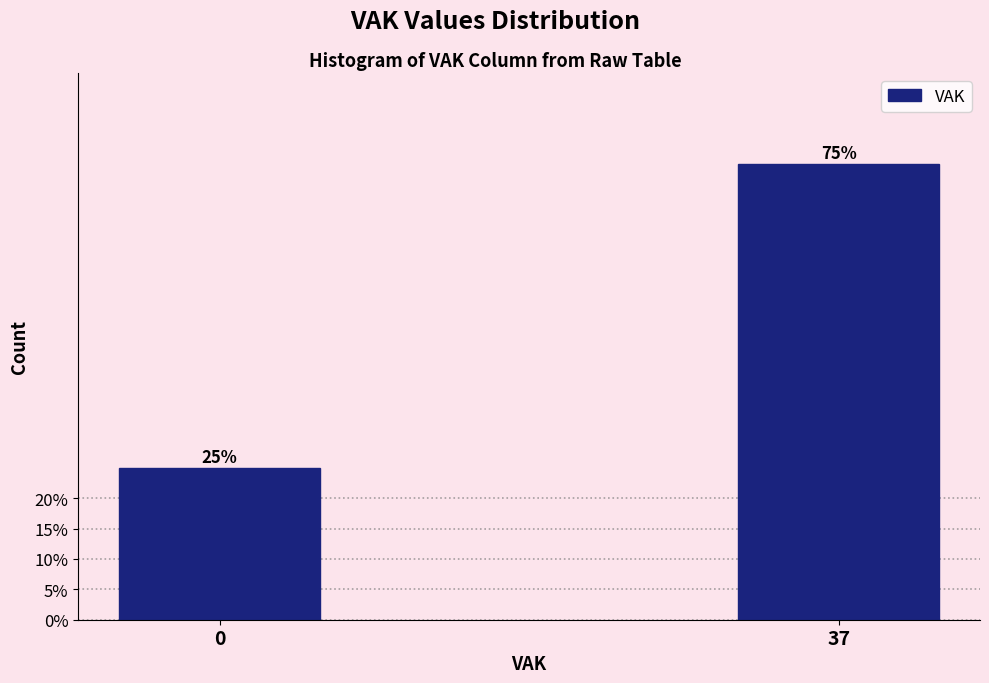

Reading left to right, what are all the values shown in this chart?

25	75